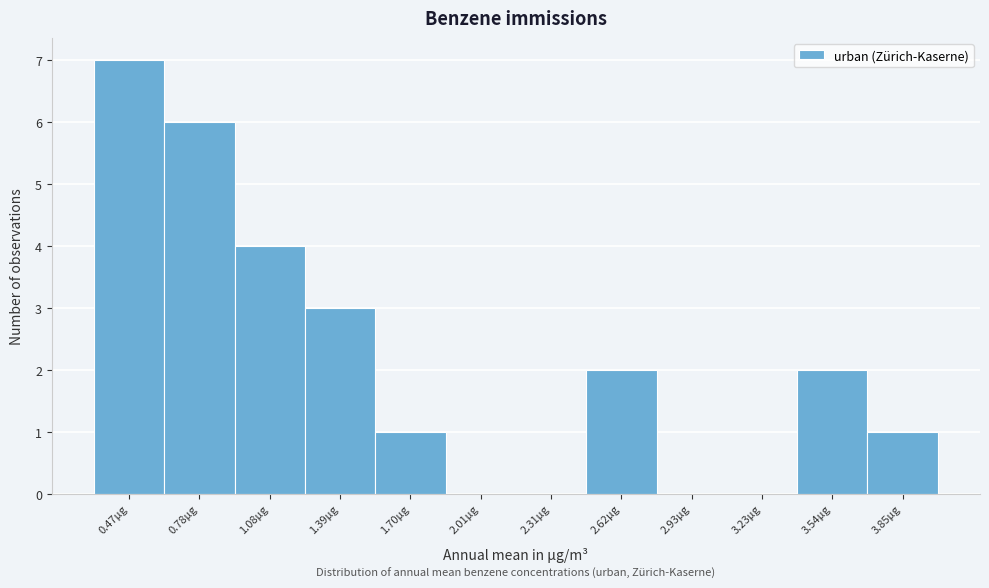

Reading right to left, extract all data points from this chart.

3.85µg=1	3.54µg=2	3.23µg=0	2.93µg=0	2.62µg=2	2.31µg=0	2.01µg=0	1.70µg=1	1.39µg=3	1.08µg=4	0.78µg=6	0.47µg=7